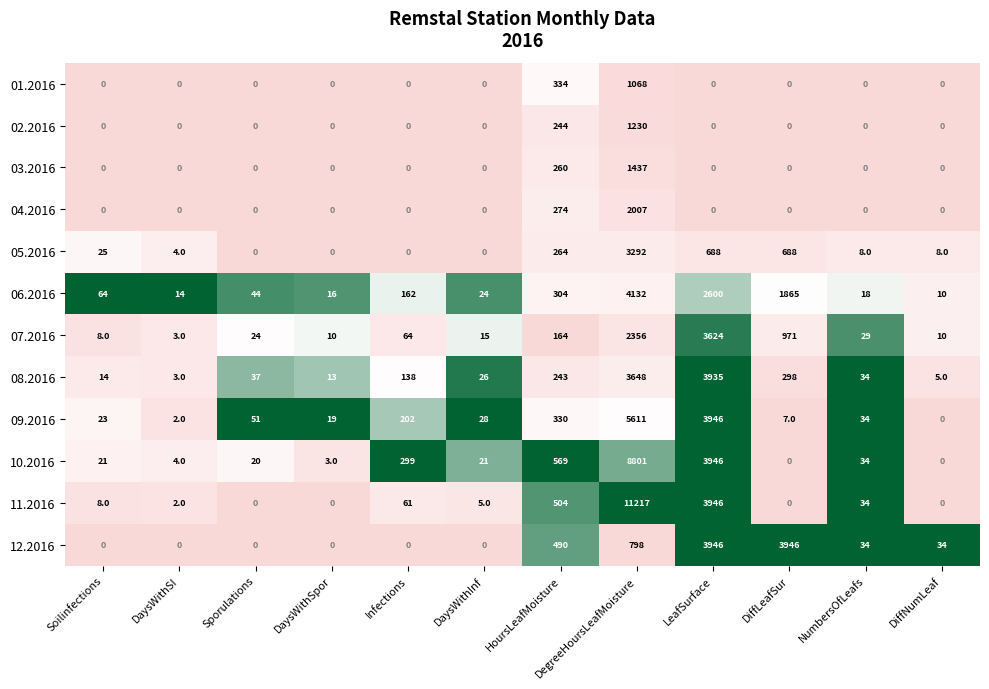

What is the minimum value for 08.2016?

3